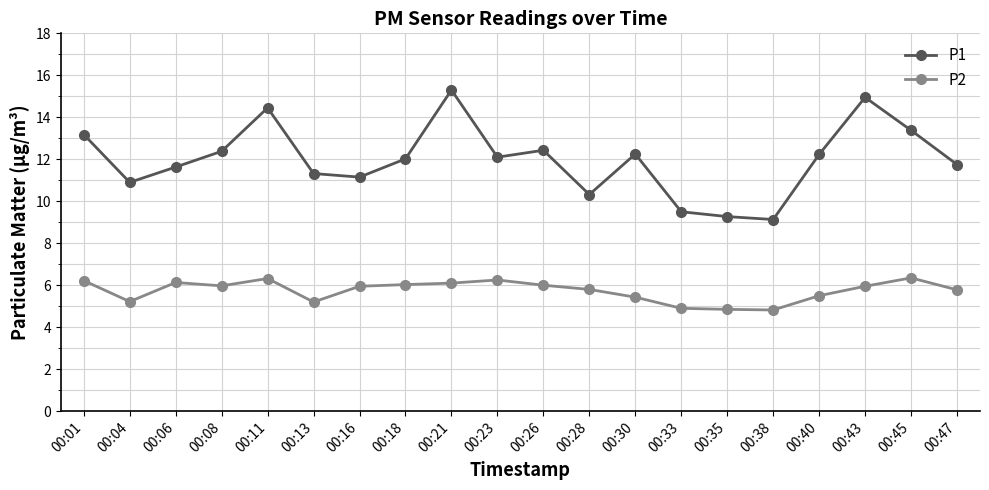

Count the number of categories in the chart.

20